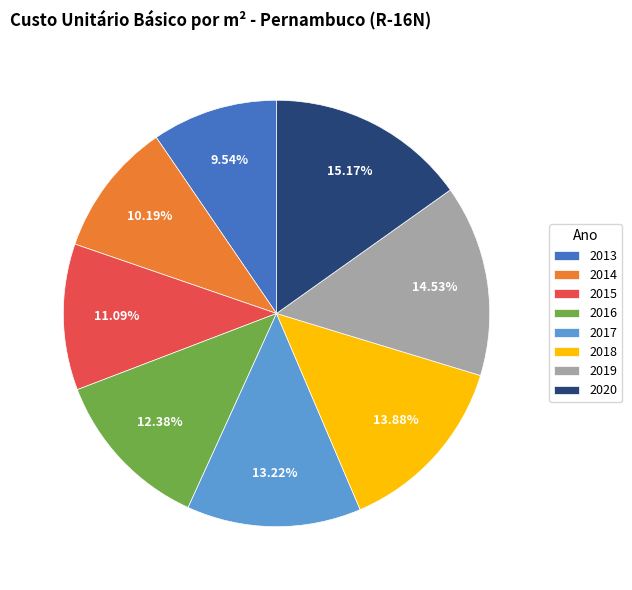

Rank the categories by value from highest to lowest.

2020, 2019, 2018, 2017, 2016, 2015, 2014, 2013